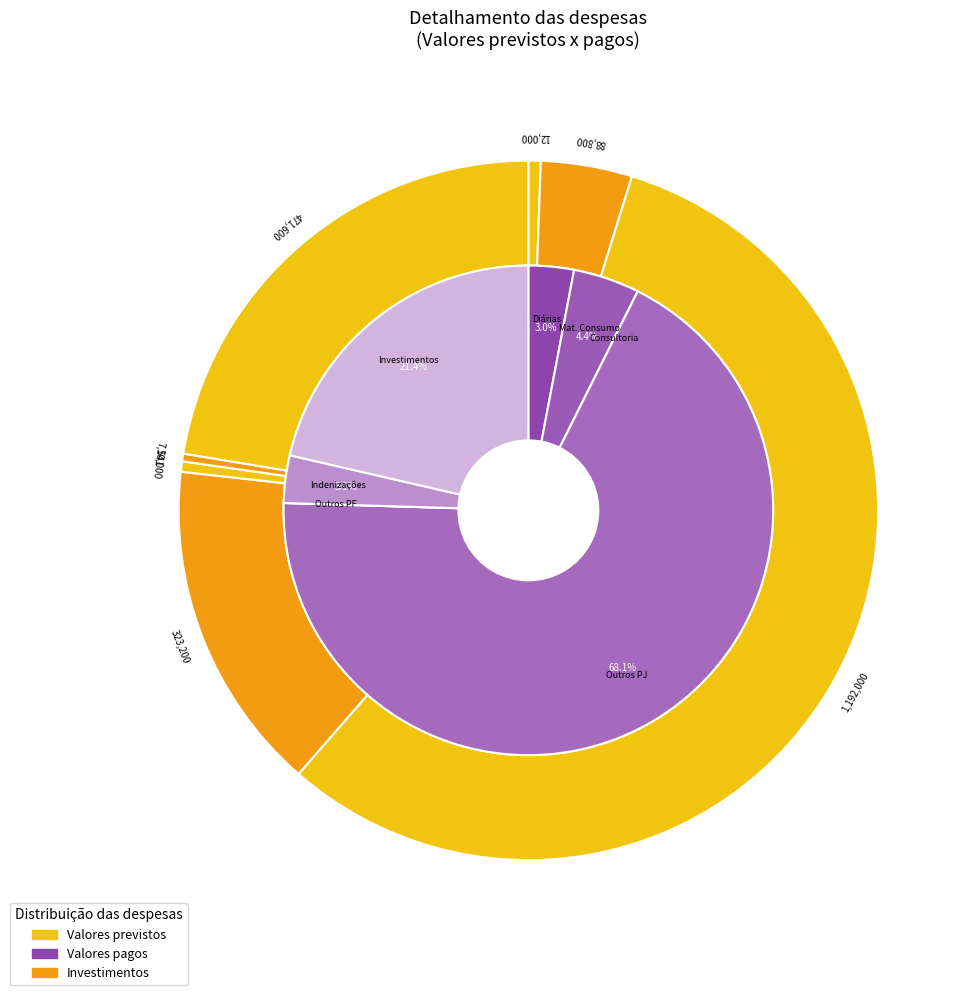

To the nearest percent, what percentage of the pie is Indenizações e restituições?

3%